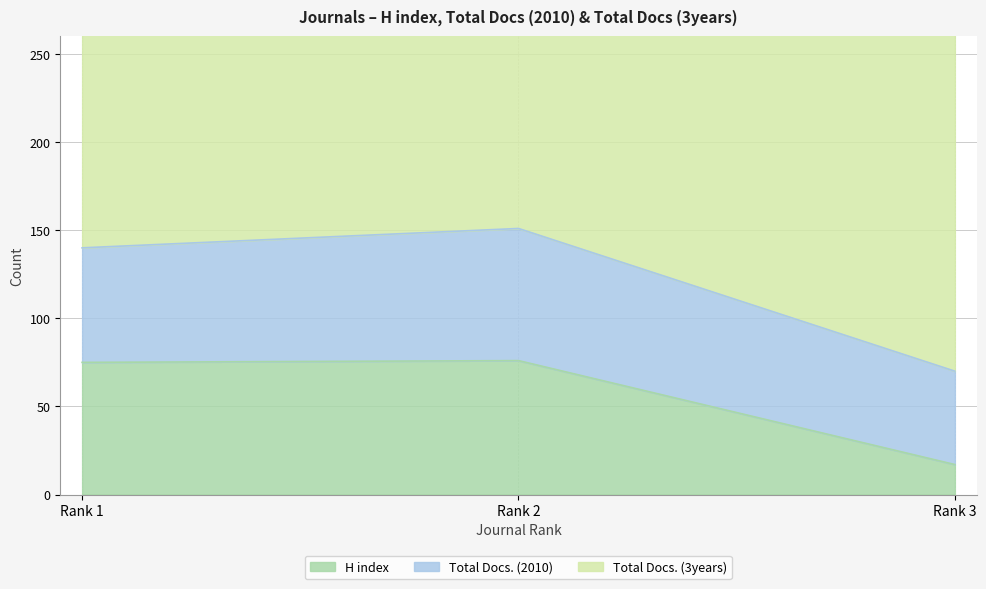

Which series has the widest spread of values?

Total Docs. (3years)